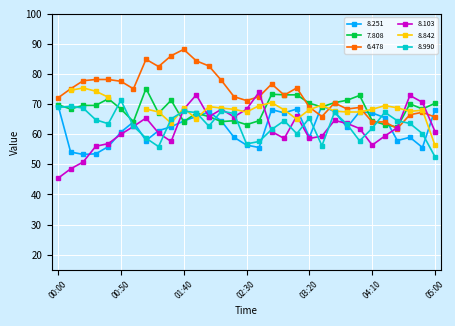

What is the difference between the maximum and minimum values in the 6.478 series?

26.3